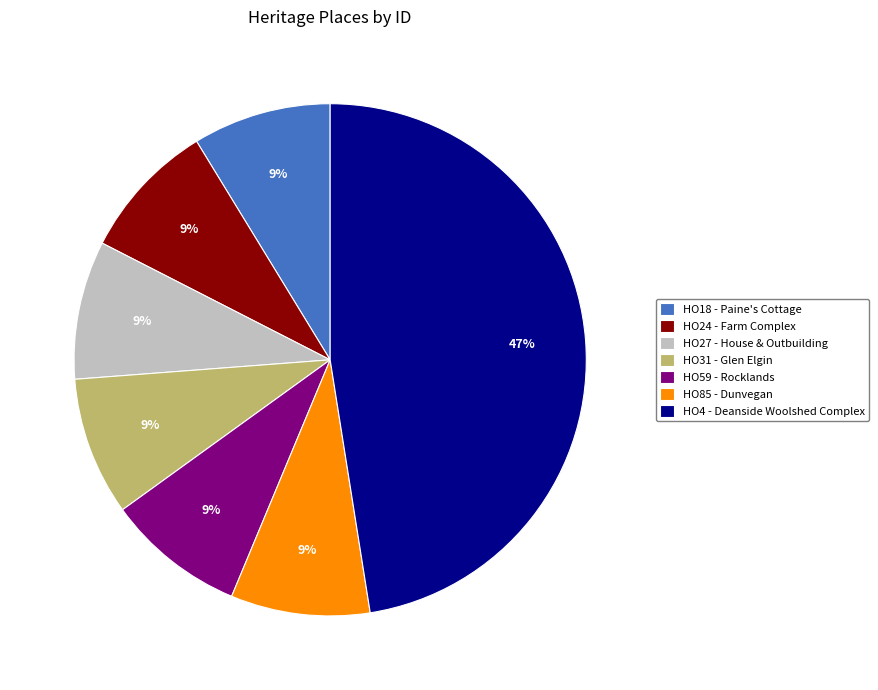

Is the sum of HO24 - Farm Complex and HO85 - Dunvegan greater than half?

No